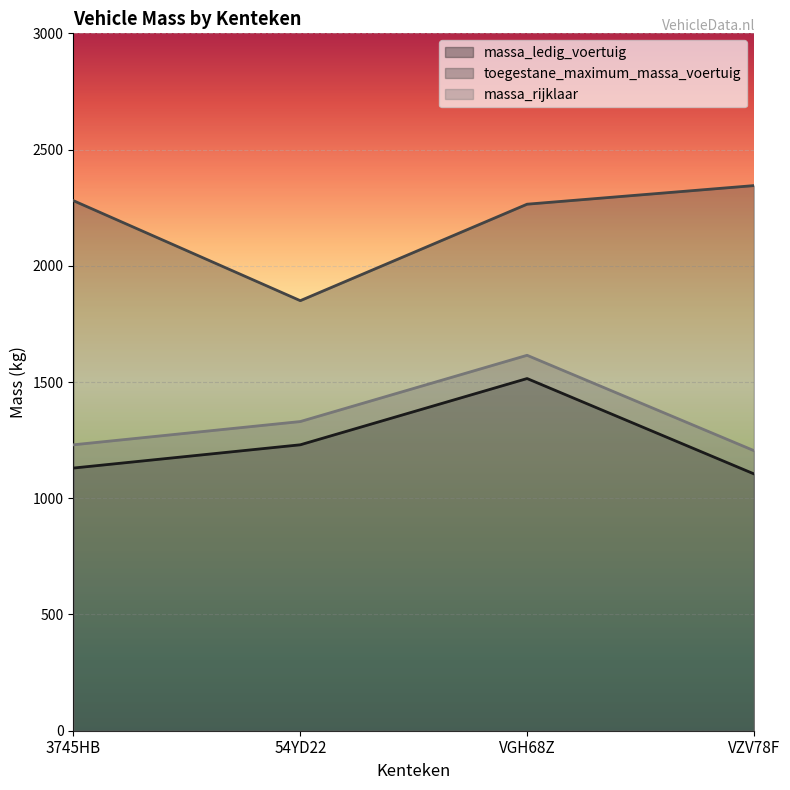

True or false: toegestane_maximum_massa_voertuig and massa_ledig_voertuig cross at least once.

False